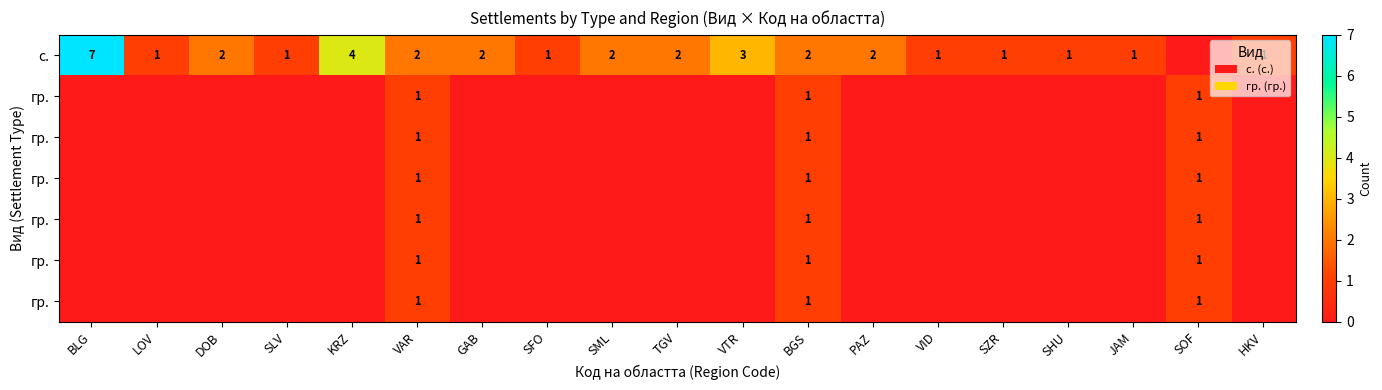

What is the total value across all series at BLG?

7